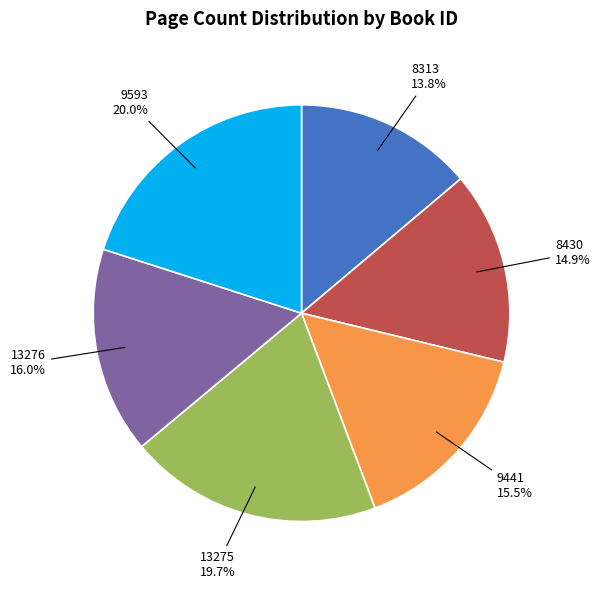

How many segments does this pie chart have?

6